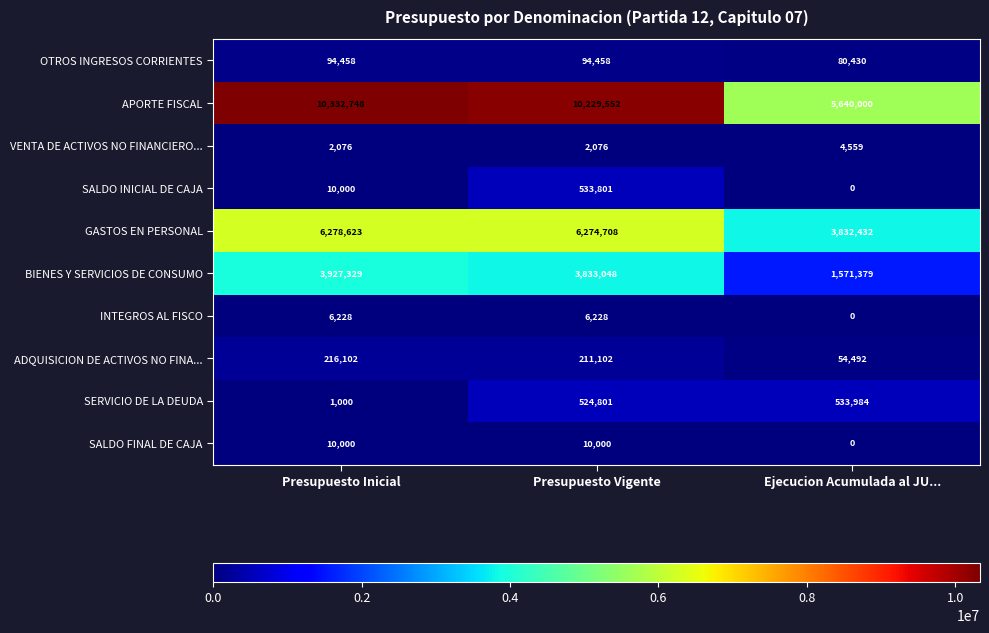

True or false: APORTE FISCAL has a value of 5640000 at Ejecucion Acumulada al JU....

True